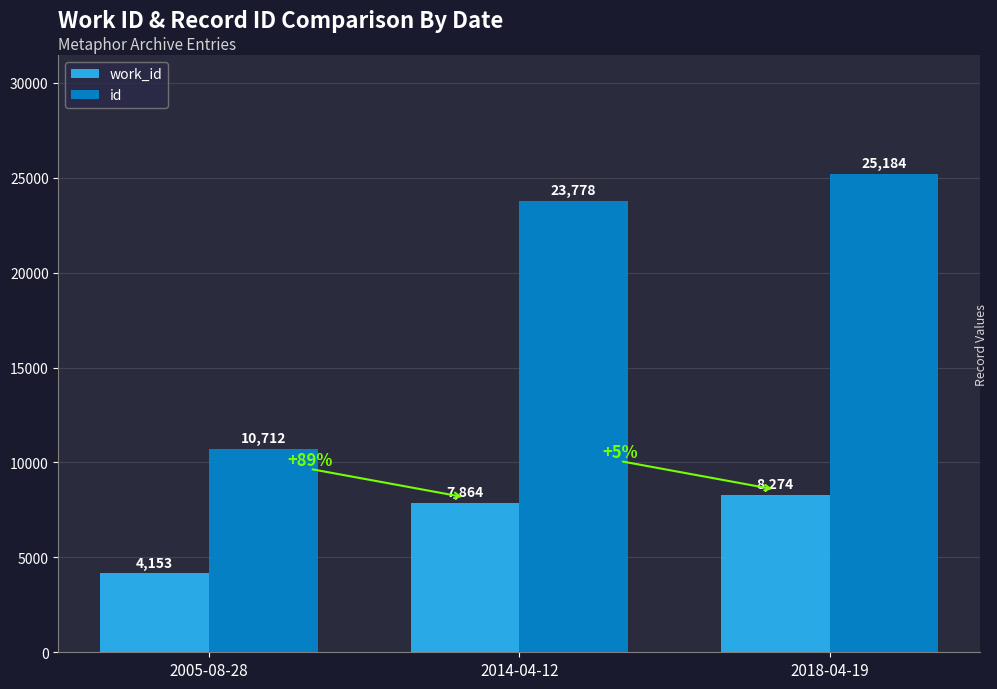

At which label does work_id reach its peak?

2018-04-19